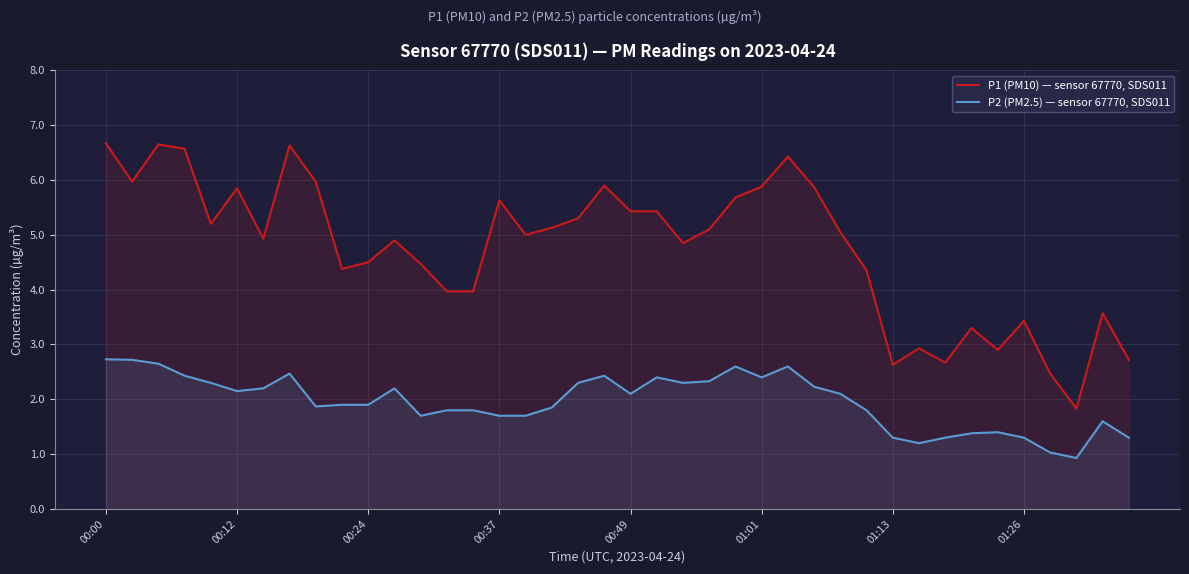

What is the value of the P2 (PM2.5) — sensor 67770, SDS011 point at the 18th from the left?

1.9